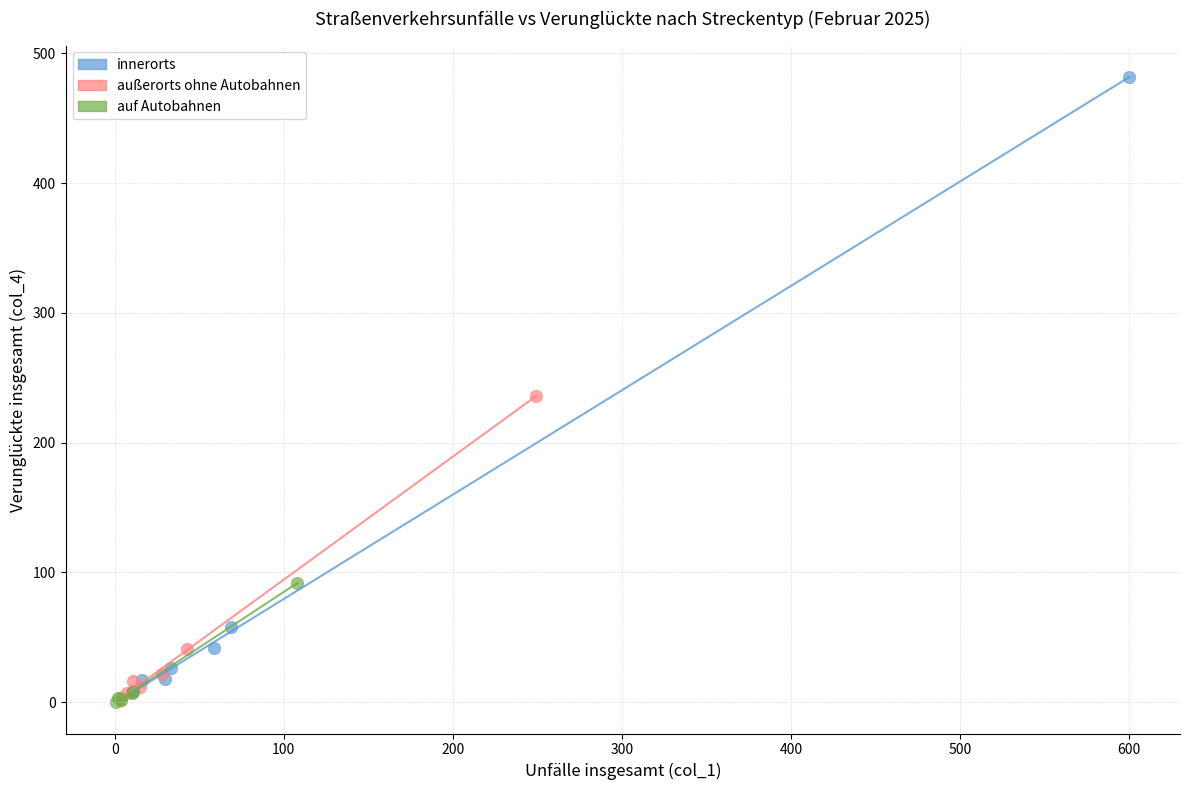

Which series has the largest Y range (max minus min)?

innerorts